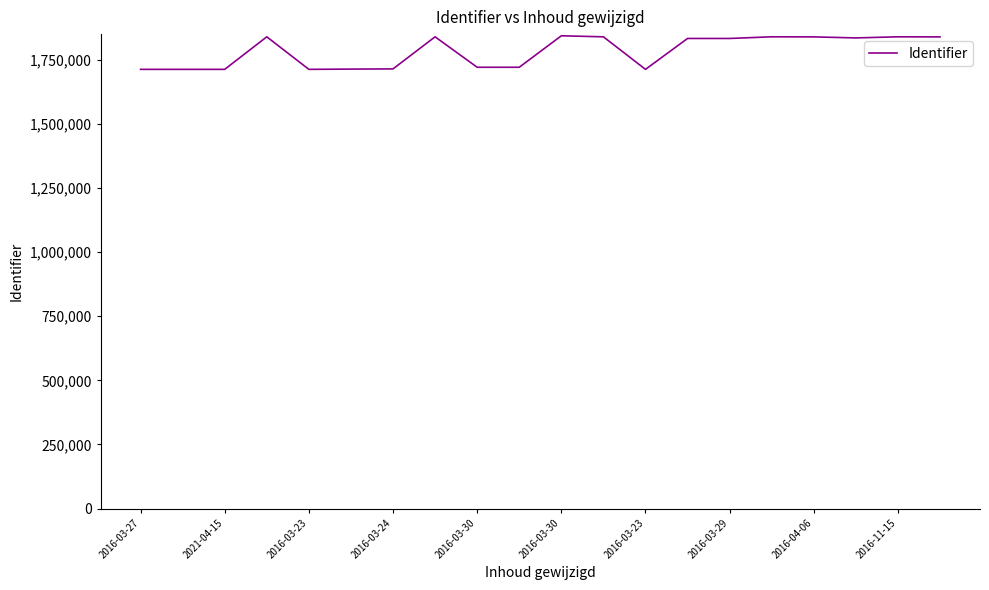

What is the maximum value shown in the chart?

1843365